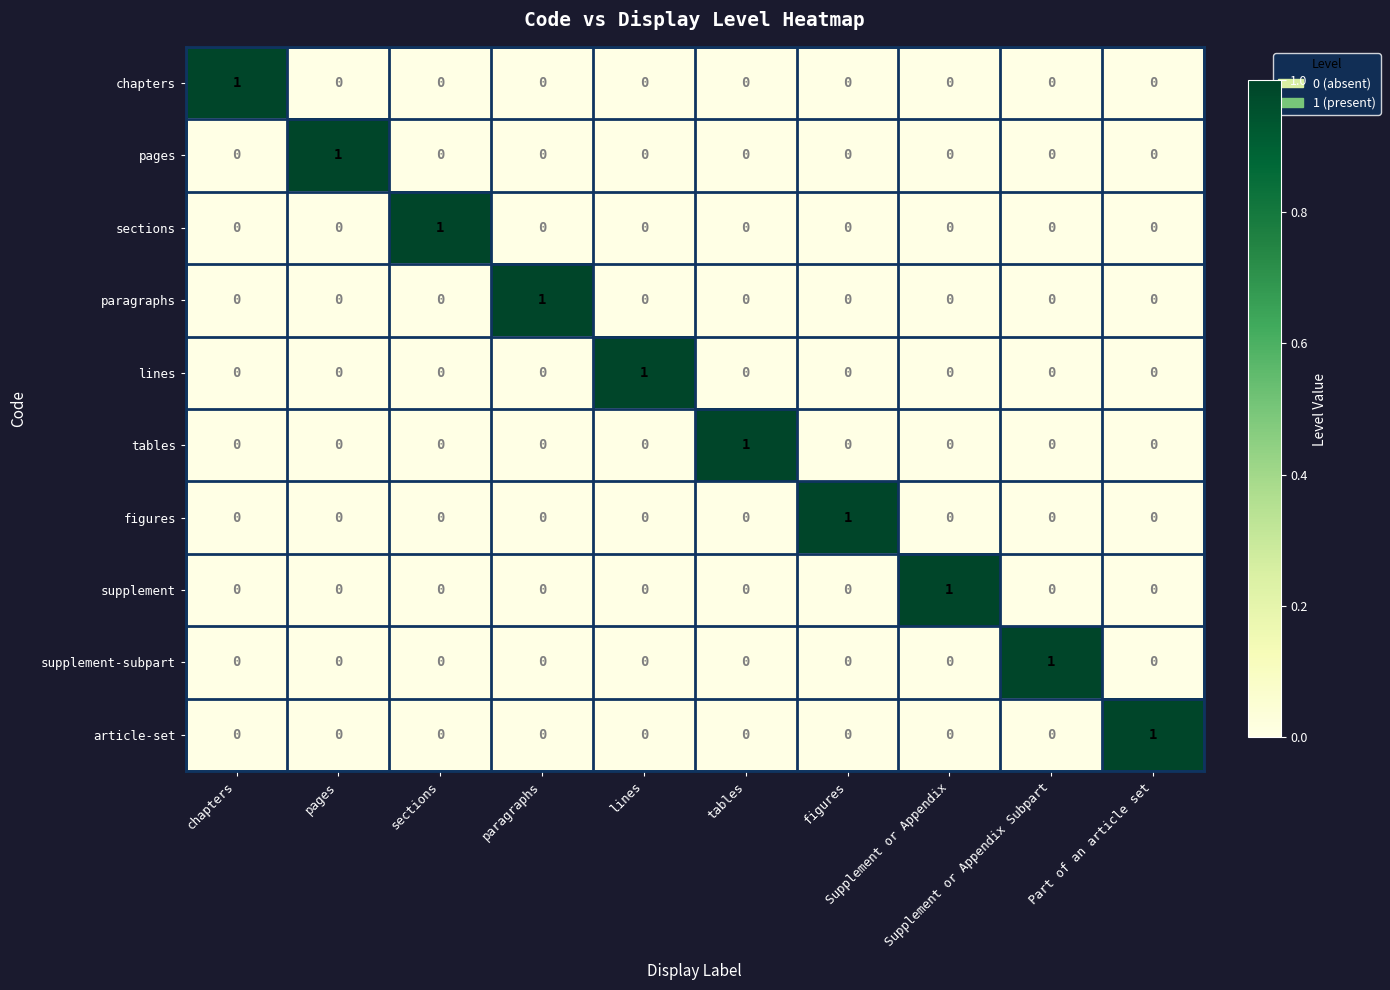

At how many categories does at least one series exceed 0?

10